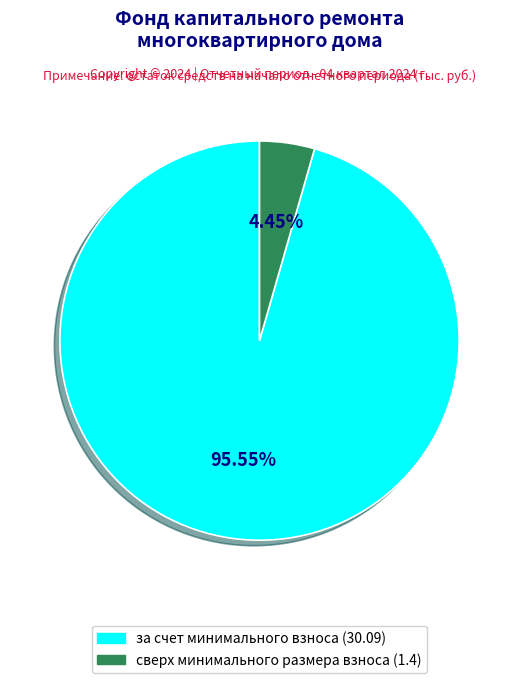

Which has a higher value, сверх минимального размера взноса or за счет минимального взноса?

за счет минимального взноса